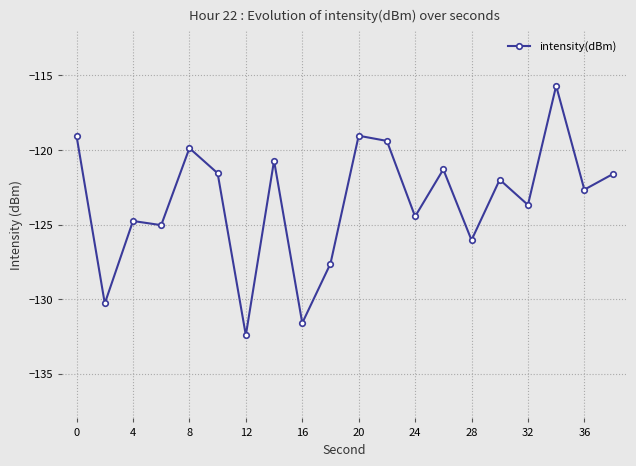

What is the value of the 1st point from the left?

-119.1